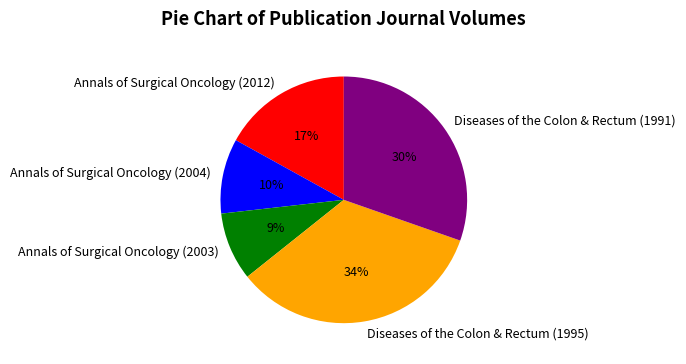

Count the number of slices in the pie.

5